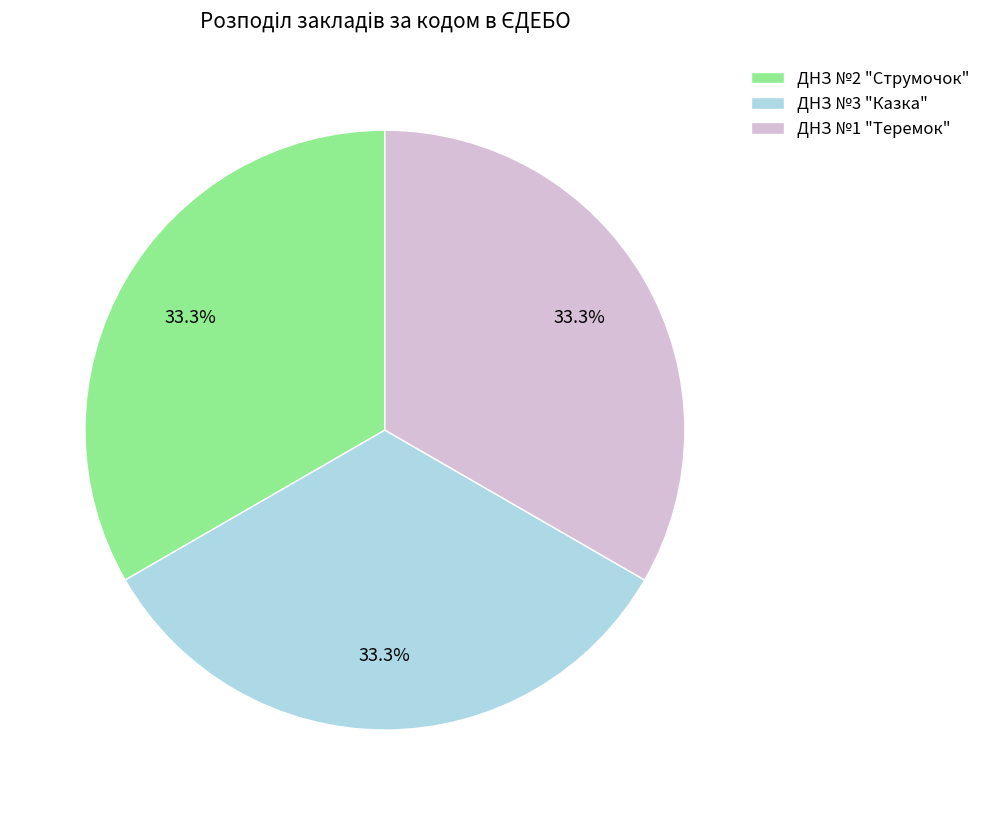

Is ДНЗ №2 "Струмочок" the majority of the pie?

No